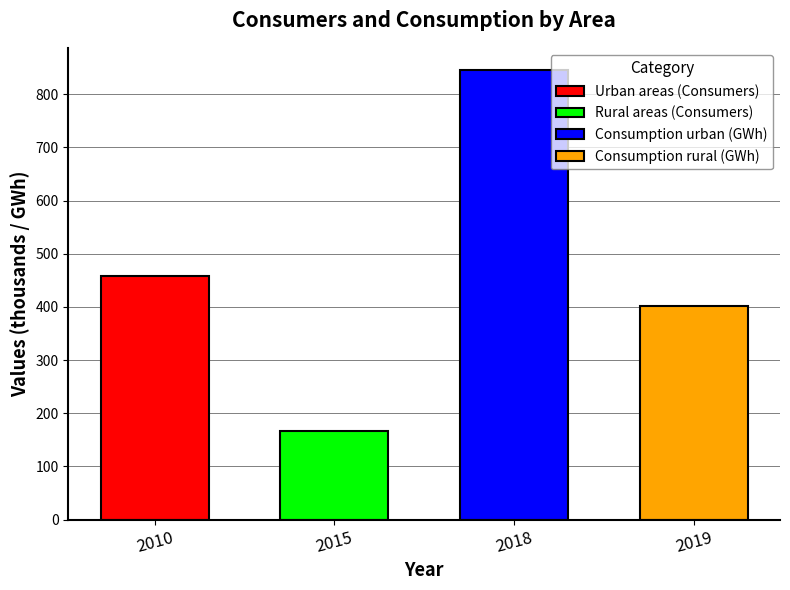

How many groups of bars are there?

4